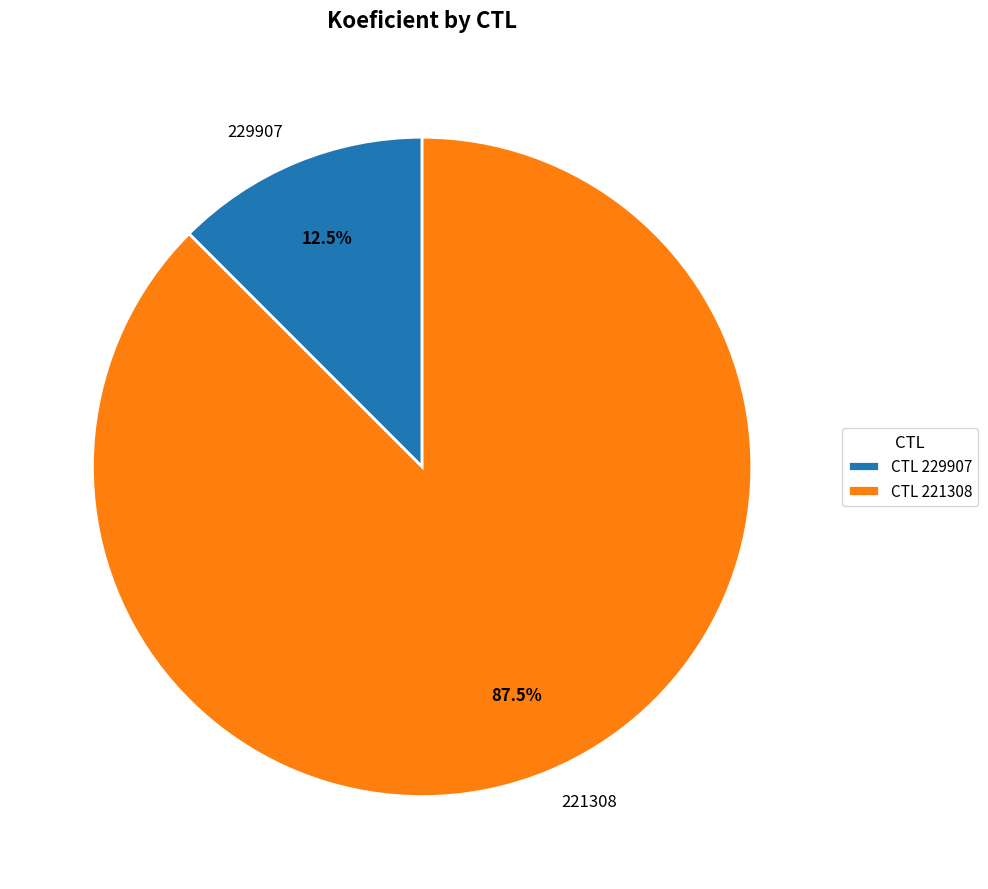

Which slice is the largest?

221308